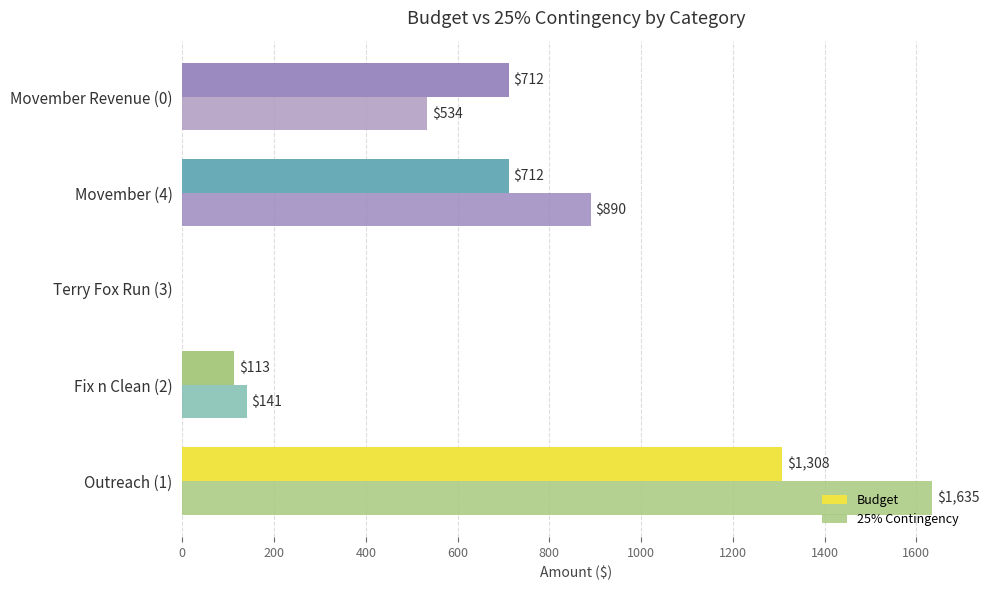

How many categories are shown in the chart?

5